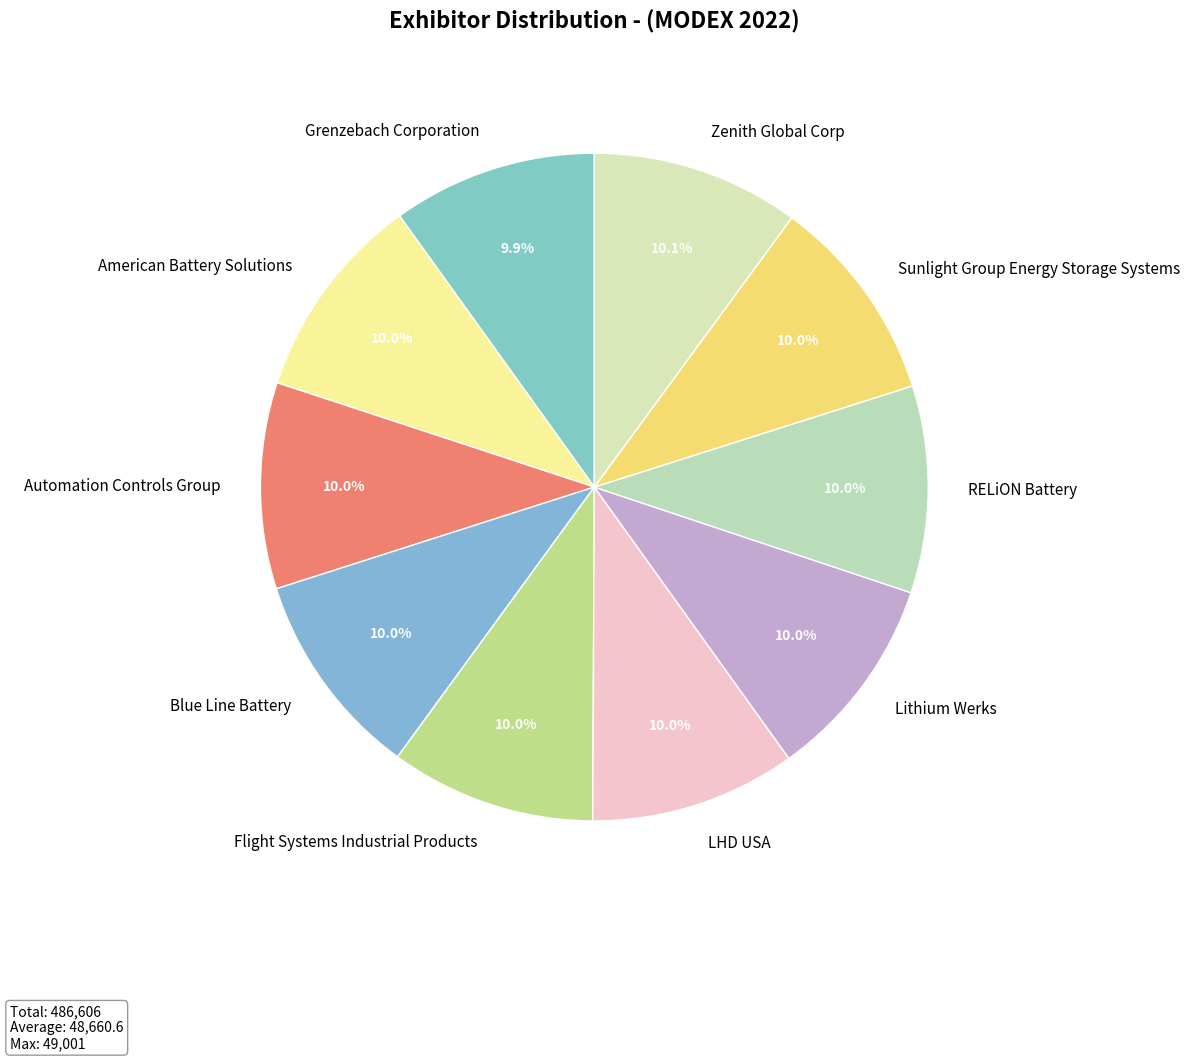

What is the ratio of the value at American Battery Solutions to the value at Lithium Werks?

1.0